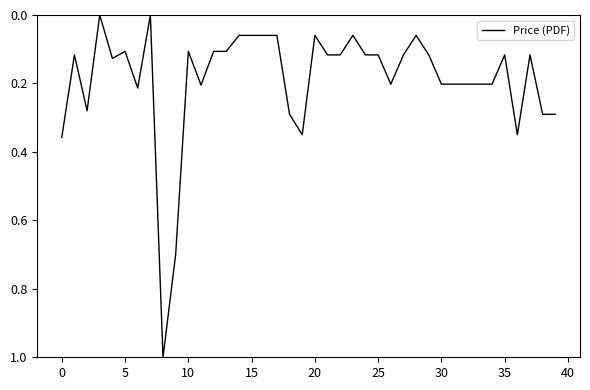

What is the greatest value displayed?

1.0